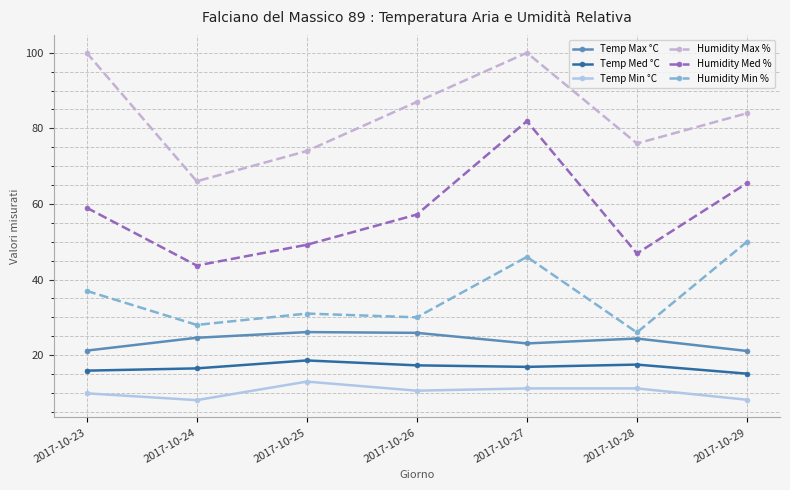

What are all the series names shown in the legend?

Temp Max °C, Temp Med °C, Temp Min °C, Humidity Max %, Humidity Med %, Humidity Min %